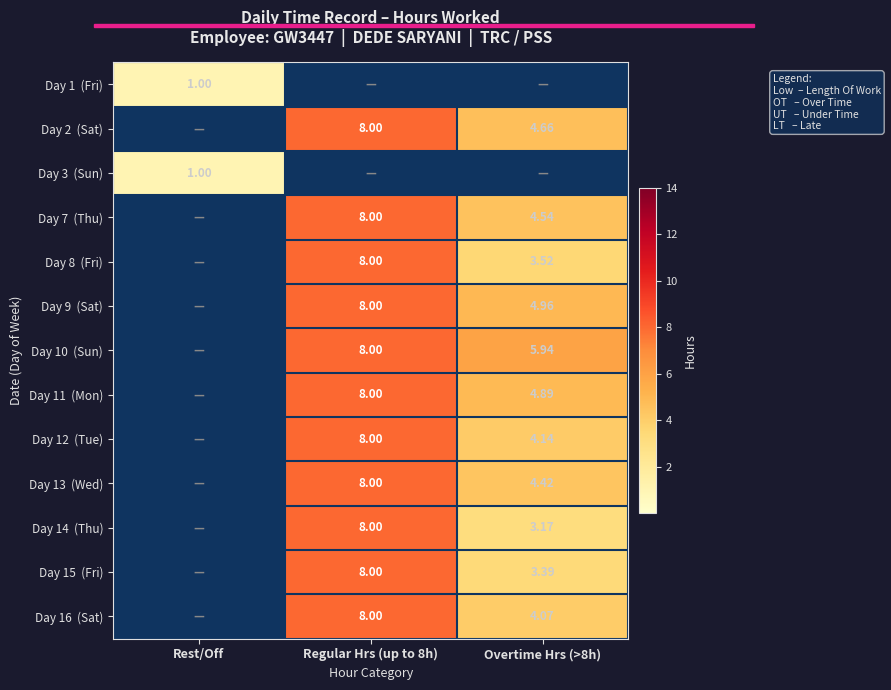

What is the highest value of the Day 13 (Wed) series?

8.0